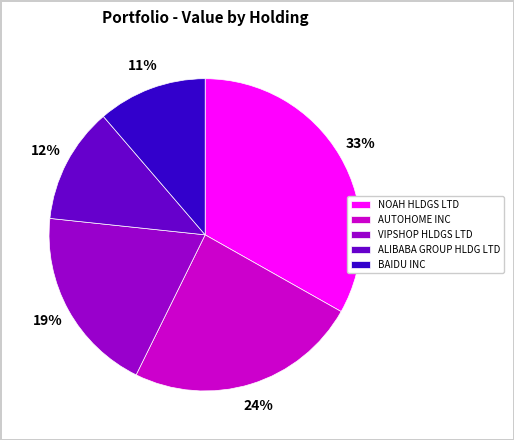

To the nearest percent, what is the average slice percentage?

20%